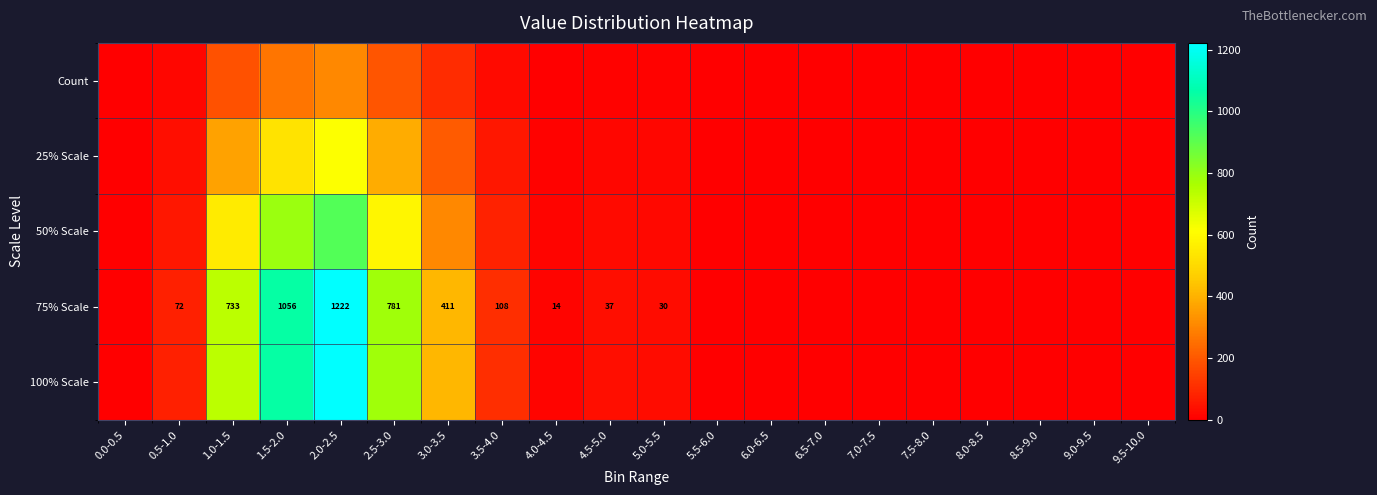

At which label does 25% Scale first exceed 7?

0.5-1.0